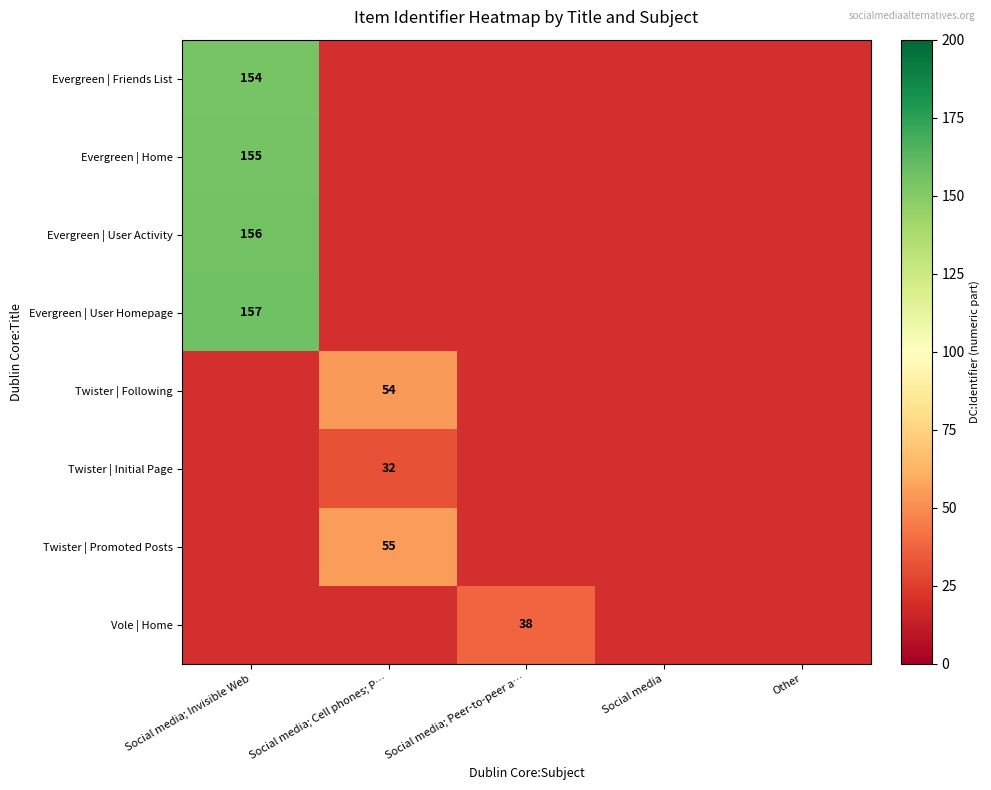

How many categories are shown in the chart?

5